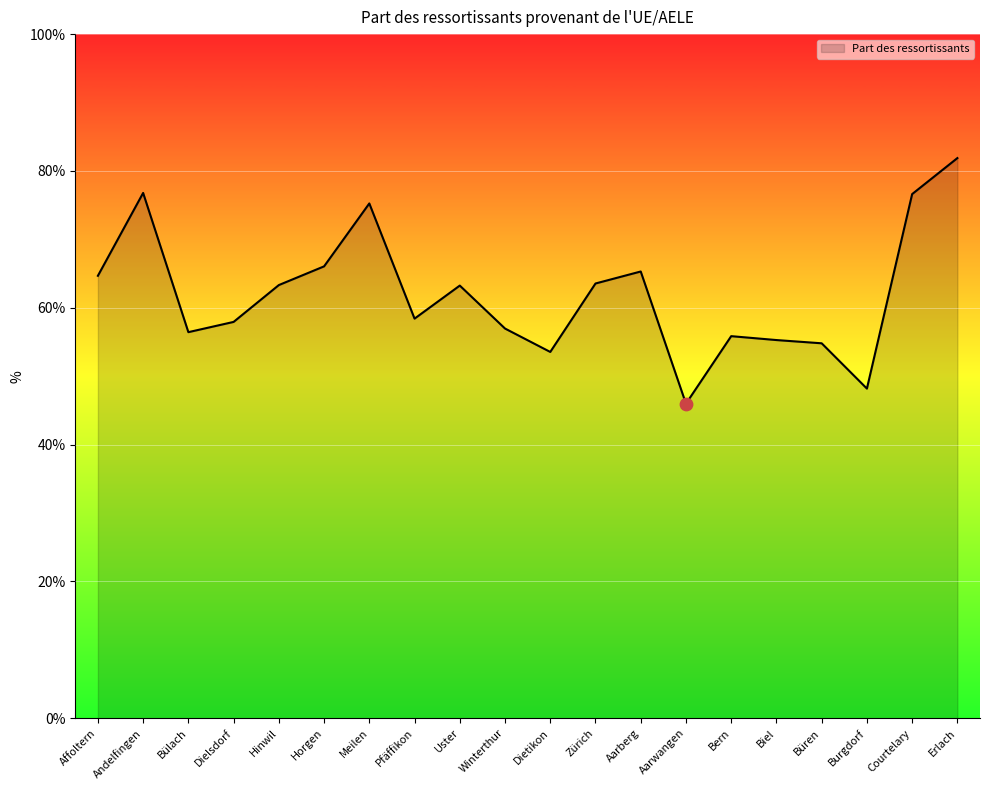

Between Andelfingen and Bern, which is larger?

Andelfingen